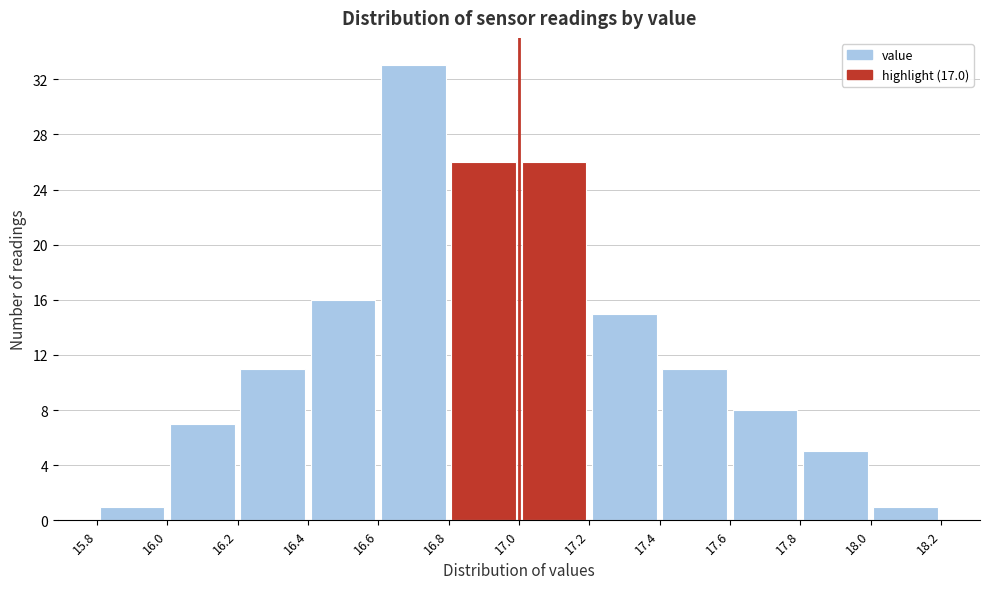

Reading left to right, transcribe this chart: for each bar, give the range it covers on the x-axis and its height. The values are not printed on the chart, so give them approximately, as read against the axis.

15.8 to 16.0: 1
16.0 to 16.2: 7
16.2 to 16.4: 11
16.4 to 16.6: 16
16.6 to 16.8: 33
16.8 to 17.0: 26
17.0 to 17.2: 26
17.2 to 17.4: 15
17.4 to 17.6: 11
17.6 to 17.8: 8
17.8 to 18.0: 5
18.0 to 18.2: 1